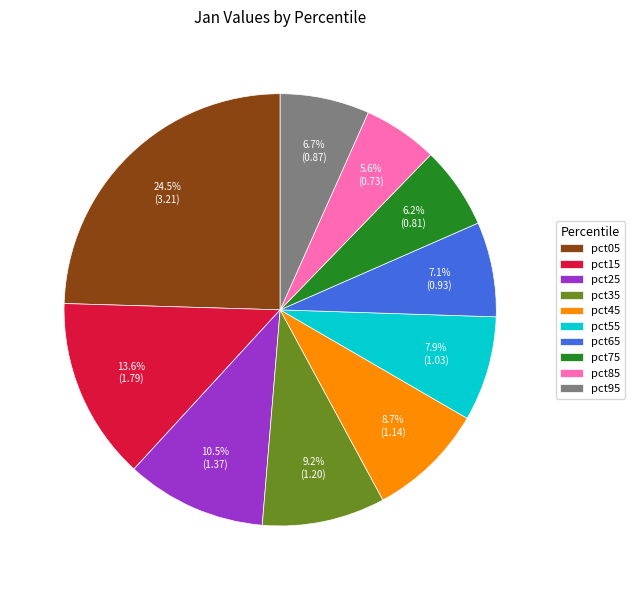

To the nearest percent, what is the difference between the pct15 and pct75 slice percentages?

7%